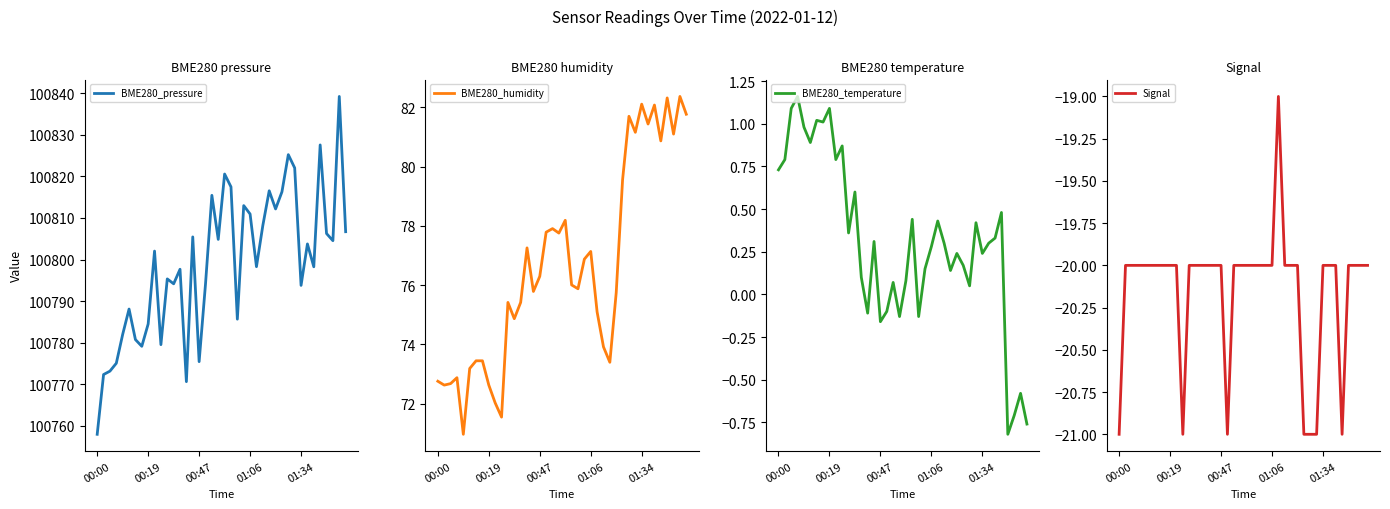

At which label does BME280_temperature first exceed 0?

00:00